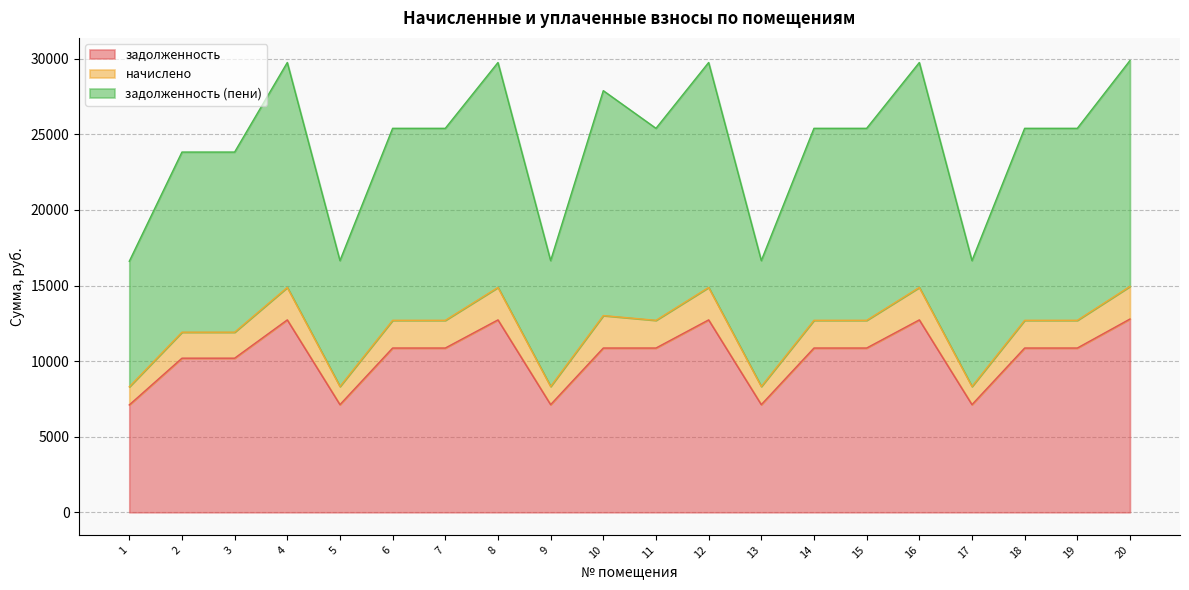

Between 9 and 17, which series saw the biggest shift?

задолженность